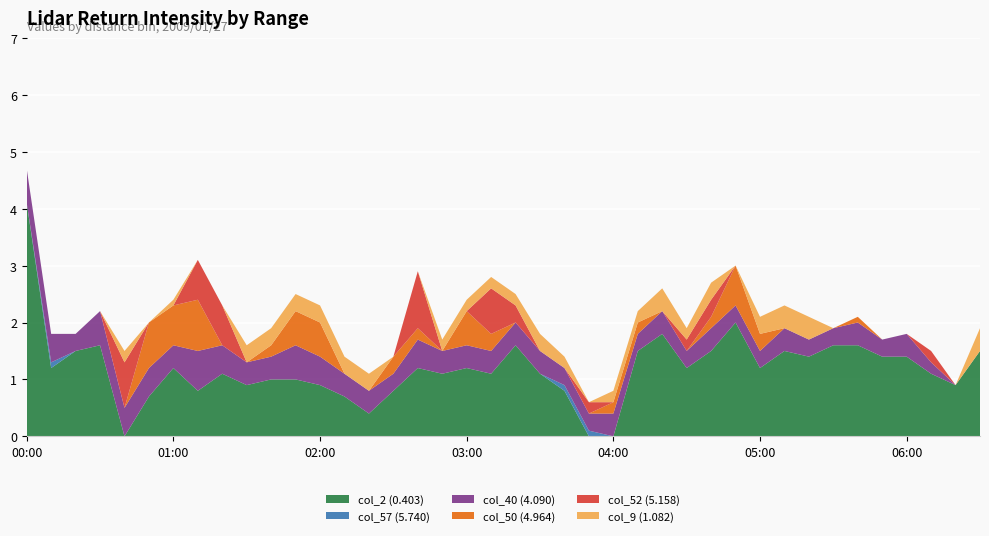

Reading right to left, what are all the values shown in this chart?

col_2 (0.403): 1.5	0.9	1.1	1.4	1.4	1.6	1.6	1.4	1.5	1.2	2.0	1.5	1.2	1.8	1.5	0.0	0.0	0.8	1.1	1.6	1.1	1.2	1.1	1.2	0.8	0.4	0.7	0.9	1.0	1.0	0.9	1.1	0.8	1.2	0.7	0.0	1.6	1.5	1.2	4.1
col_57 (5.740): 0.0	0.0	0.0	0.0	0.0	0.0	0.0	0.0	0.0	0.0	0.0	0.0	0.0	0.0	0.0	0.0	0.1	0.1	0.0	0.0	0.0	0.0	0.0	0.0	0.0	0.0	0.0	0.0	0.0	0.0	0.0	0.0	0.0	0.0	0.0	0.0	0.0	0.0	0.1	0.0
col_40 (4.090): 0.0	0.0	0.2	0.4	0.3	0.4	0.3	0.3	0.4	0.3	0.3	0.4	0.3	0.4	0.3	0.4	0.3	0.3	0.4	0.4	0.4	0.4	0.4	0.5	0.3	0.4	0.4	0.5	0.6	0.4	0.4	0.5	0.7	0.4	0.5	0.5	0.6	0.3	0.5	0.6
col_50 (4.964): 0.0	0.0	0.0	0.0	0.0	0.1	0.0	0.0	0.0	0.3	0.7	0.2	0.0	0.0	0.2	0.2	0.0	0.0	0.0	0.0	0.3	0.6	0.0	0.2	0.3	0.0	0.0	0.6	0.6	0.2	0.0	0.0	0.9	0.7	0.8	0.0	0.0	0.0	0.0	0.0
col_52 (5.158): 0.0	0.0	0.2	0.0	0.0	0.0	0.0	0.0	0.0	0.0	0.0	0.3	0.2	0.0	0.0	0.0	0.2	0.0	0.0	0.3	0.8	0.0	0.0	1.0	0.0	0.0	0.0	0.0	0.0	0.0	0.0	0.7	0.7	0.0	0.0	0.8	0.0	0.0	0.0	0.0
col_9 (1.082): 0.4	0.0	0.0	0.0	0.0	0.0	0.0	0.4	0.4	0.3	0.0	0.3	0.2	0.4	0.2	0.2	0.0	0.2	0.3	0.2	0.2	0.2	0.2	0.0	0.0	0.3	0.3	0.3	0.3	0.3	0.3	0.0	0.0	0.1	0.0	0.2	0.0	0.0	0.0	0.0